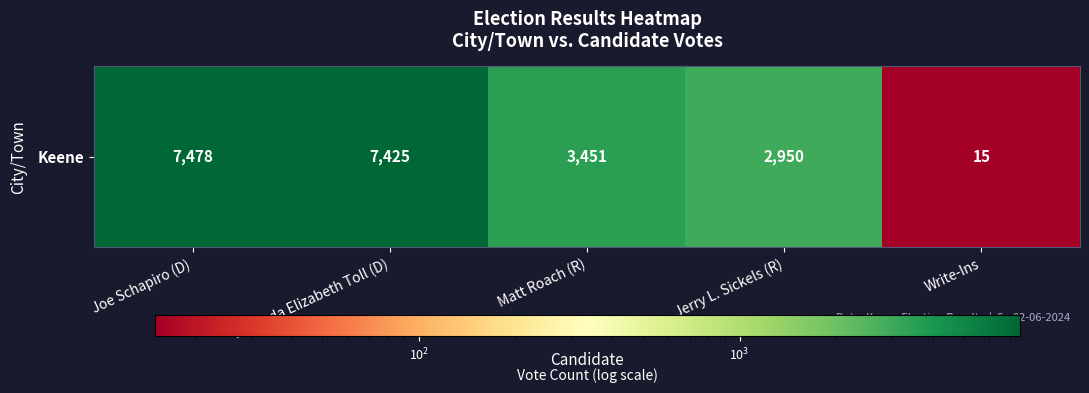

Rank the categories by value from lowest to highest.

Write-Ins, Jerry L. Sickels (R), Matt Roach (R), Amanda Elizabeth Toll (D), Joe Schapiro (D)